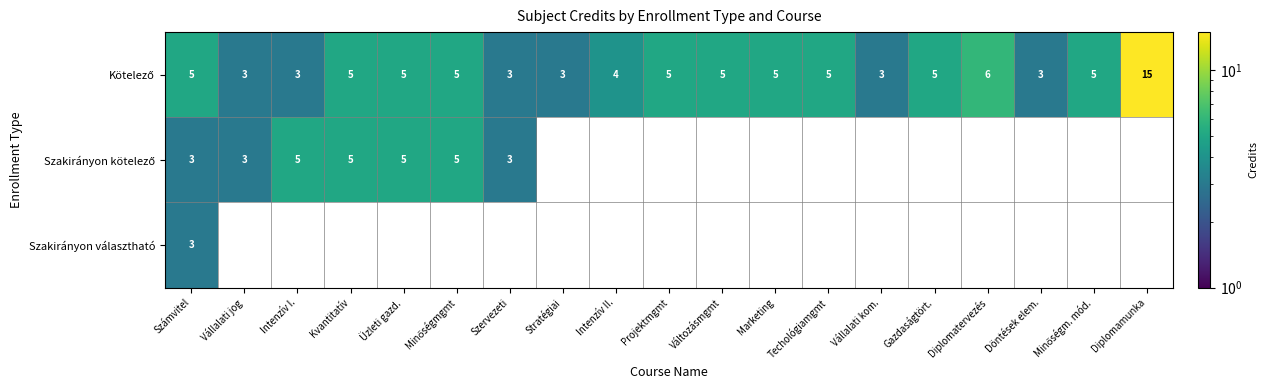

List the series in order of their peak value, highest first.

Kötelező, Szakirányon kötelező, Szakirányon választható